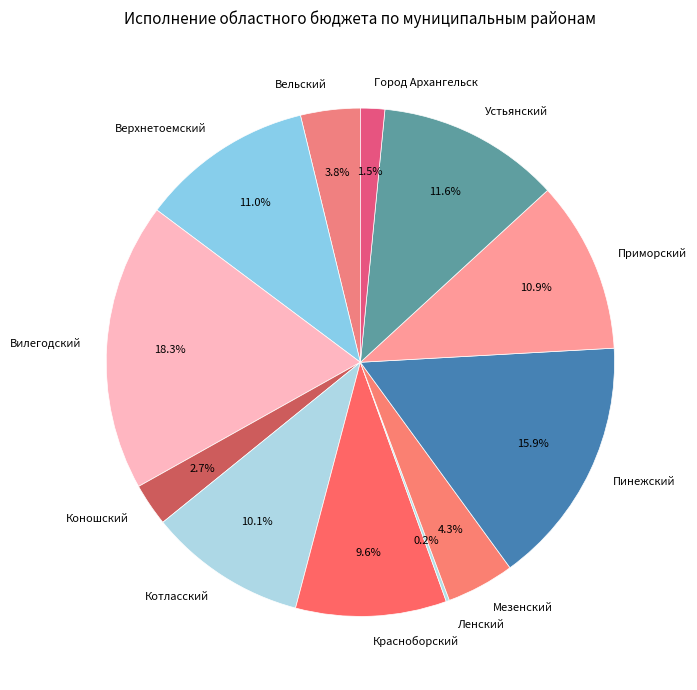

Which category has the biggest portion of the pie?

Вилегодский